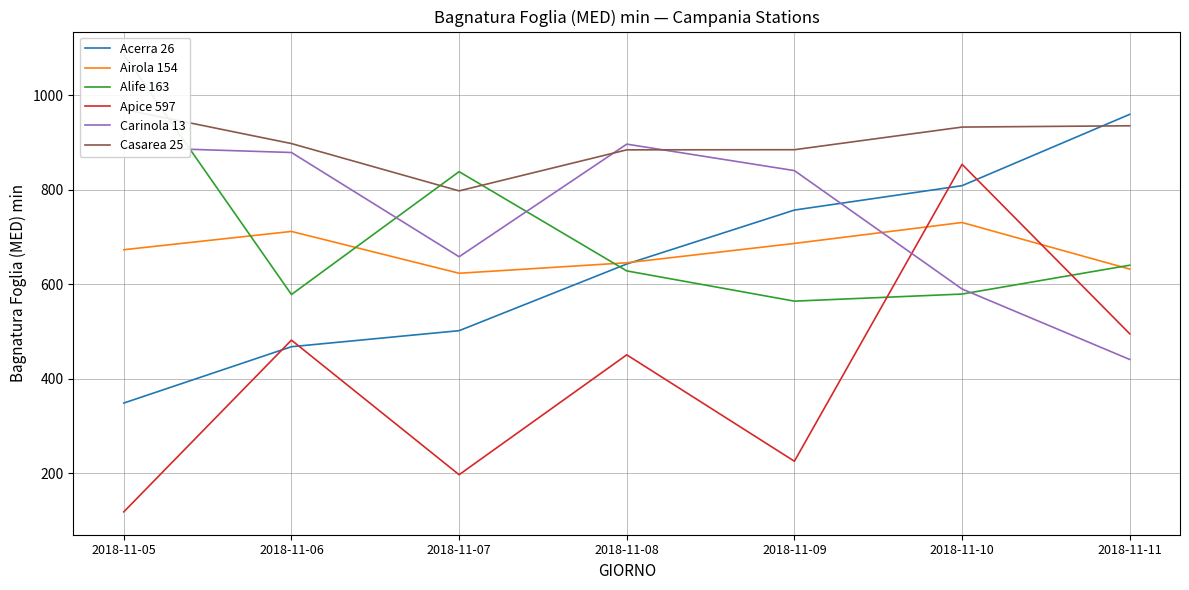

How many values in the Casarea 25 series exceed 897?

4